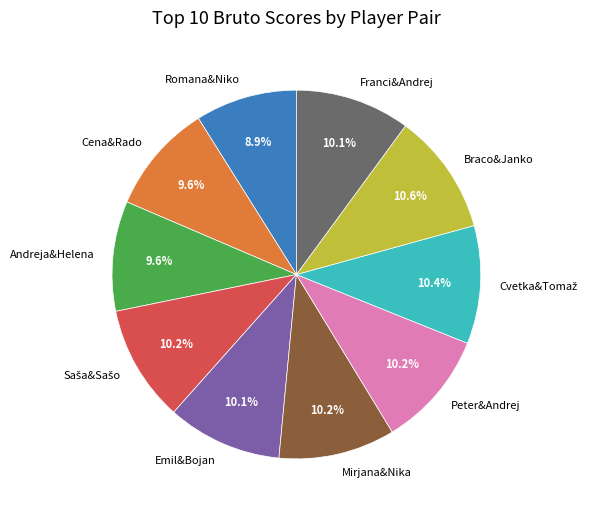

Count the number of slices in the pie.

10